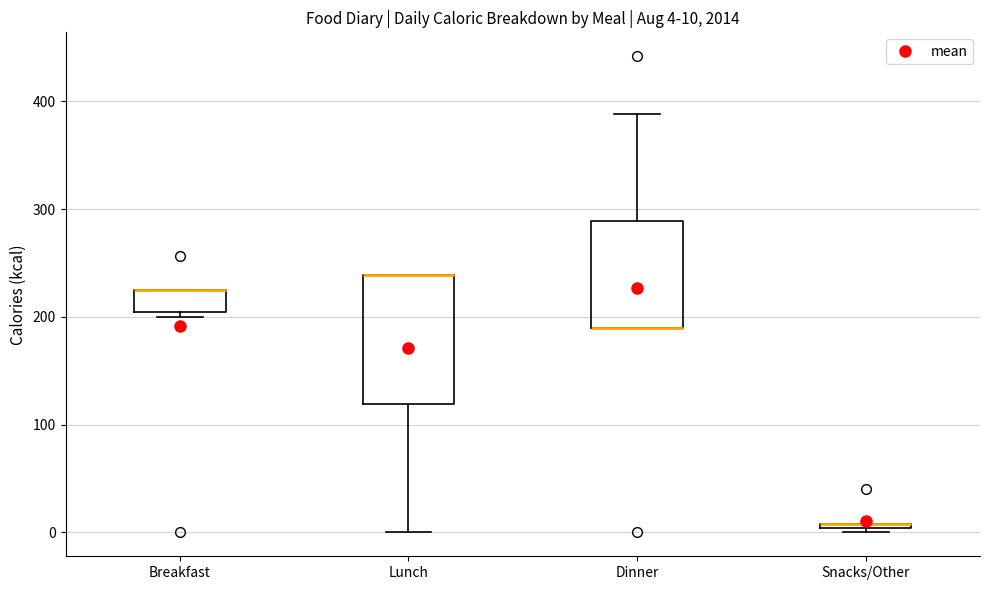

Which box is the tallest, from its lower edge to its upper edge?

Lunch